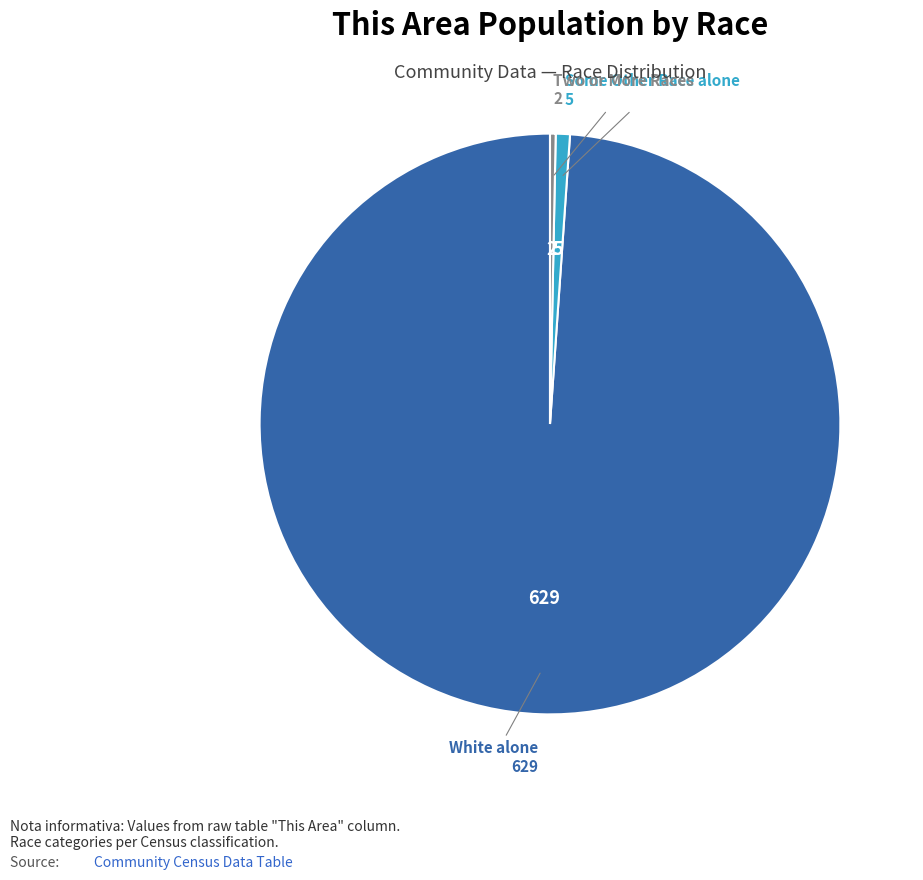

How many segments does this pie chart have?

3